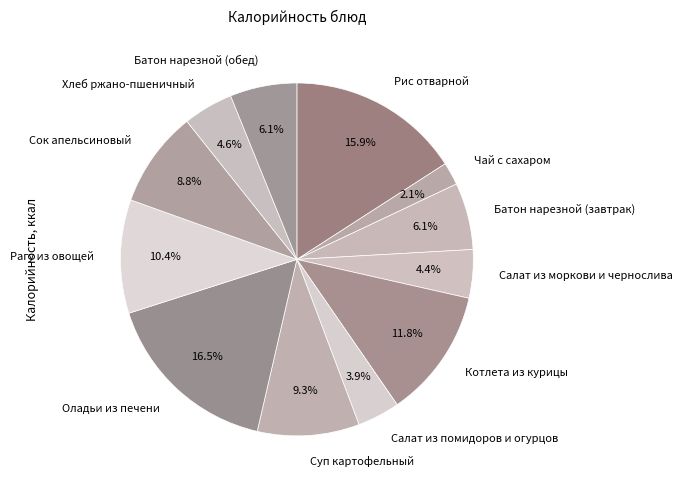

Between Салат из моркови и чернослива and Салат из помидоров и огурцов, which is larger?

Салат из моркови и чернослива